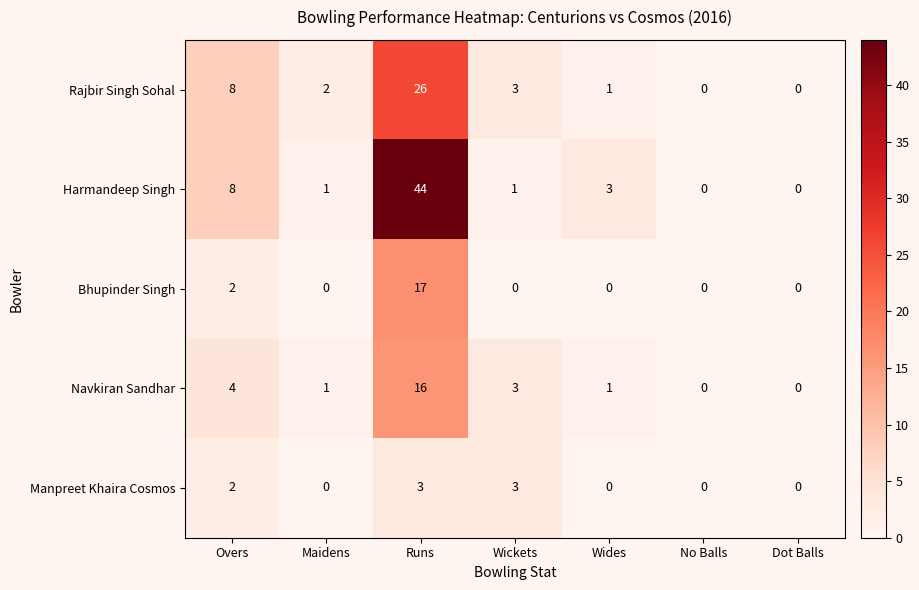

Which series has the widest spread of values?

Harmandeep Singh